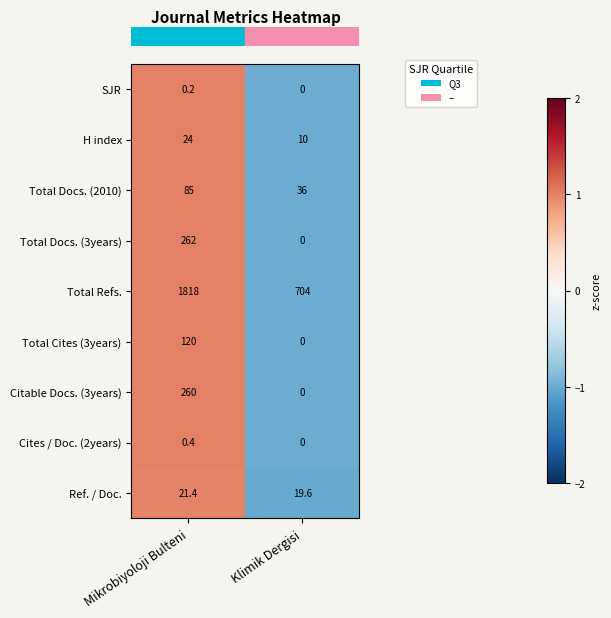

How many data points does each series have?

2